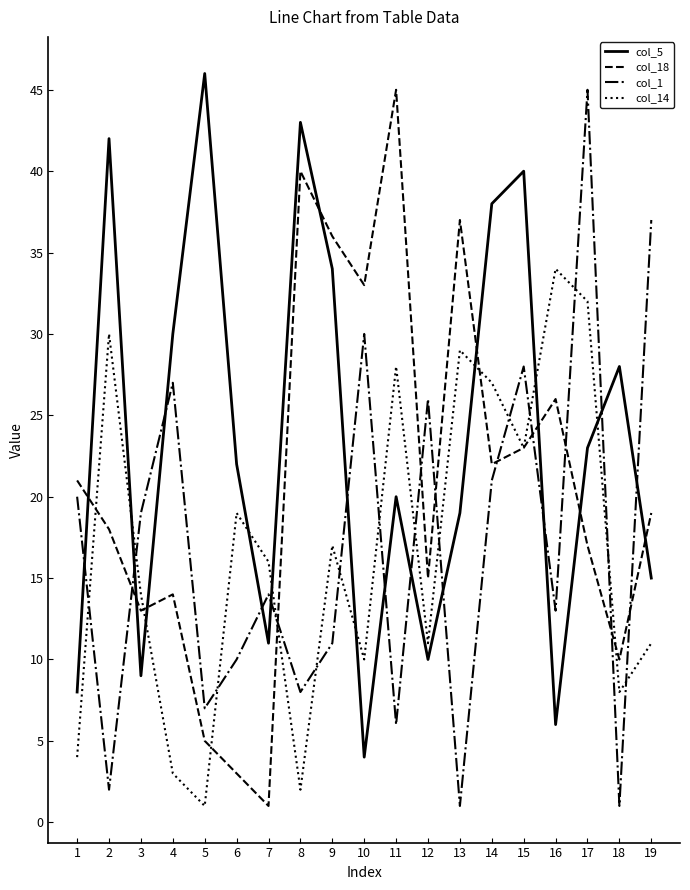

What is the difference between the maximum and minimum values in the col_14 series?

33